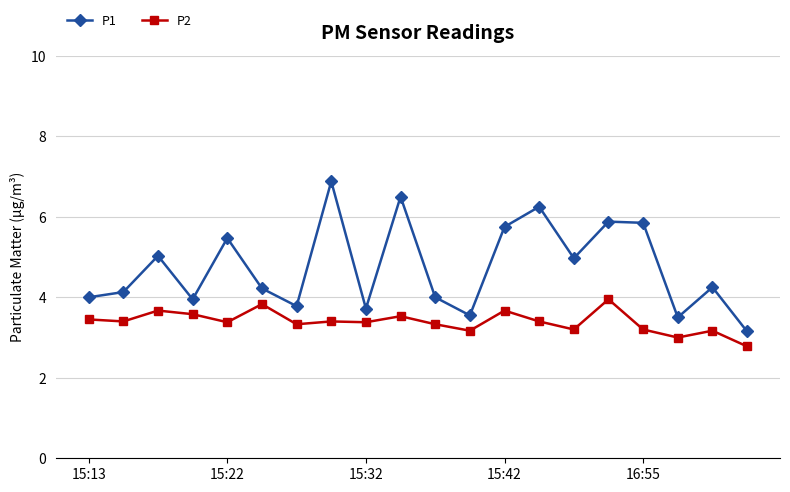

Which series has the largest range (max minus min)?

P1